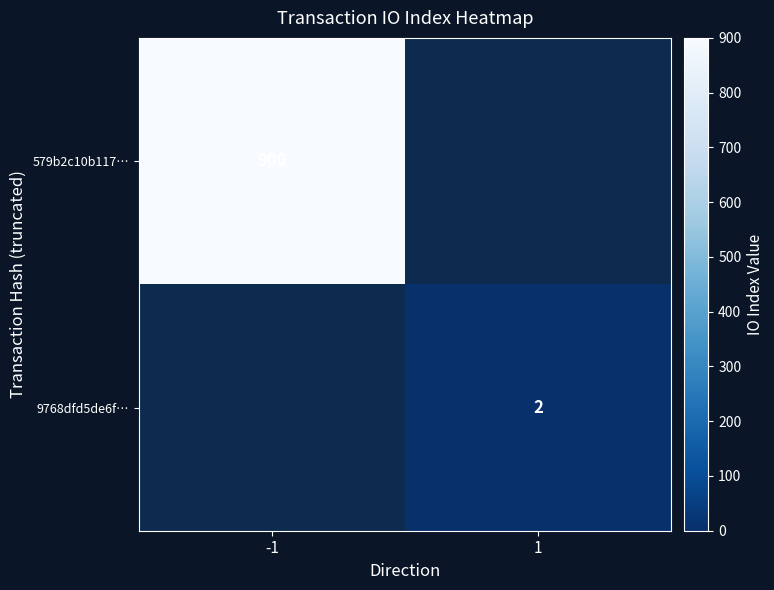

At which category does the chart reach its minimum across all series?

1